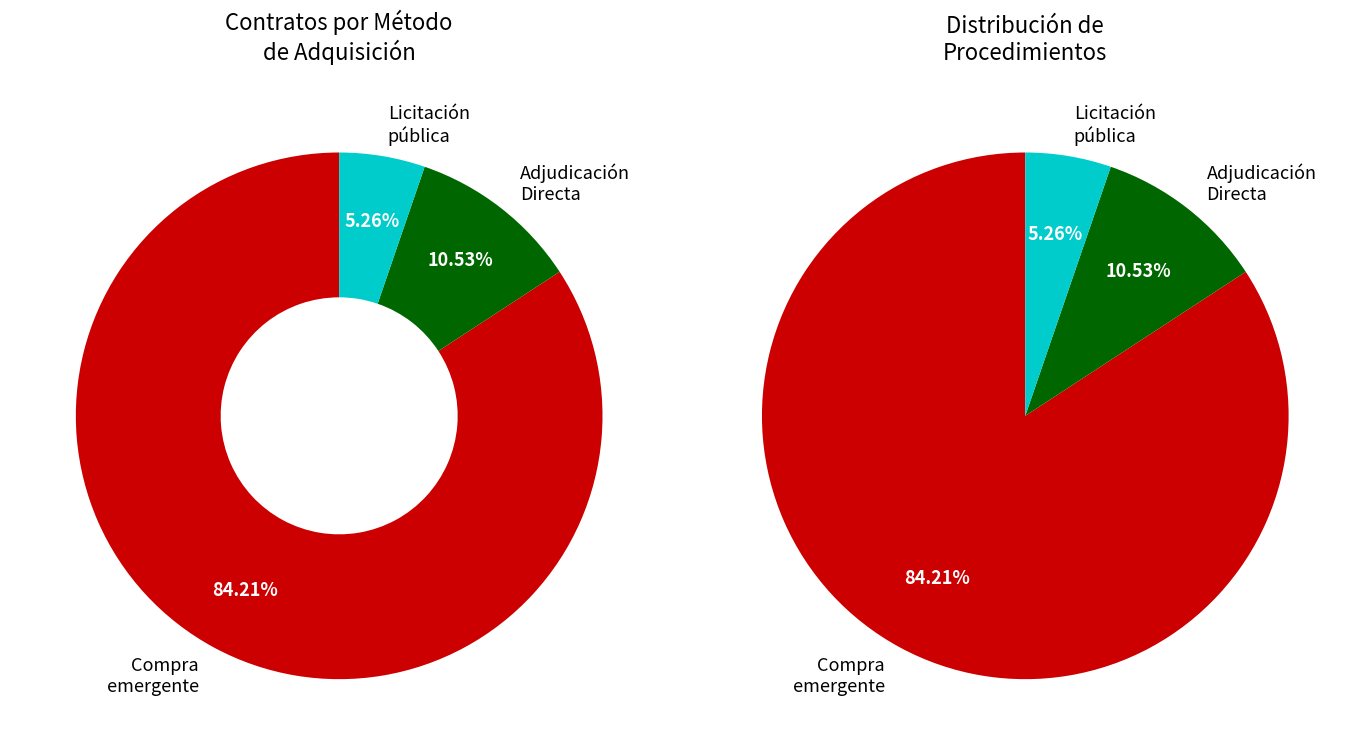

Which category has the smallest portion of the pie?

Licitación pública